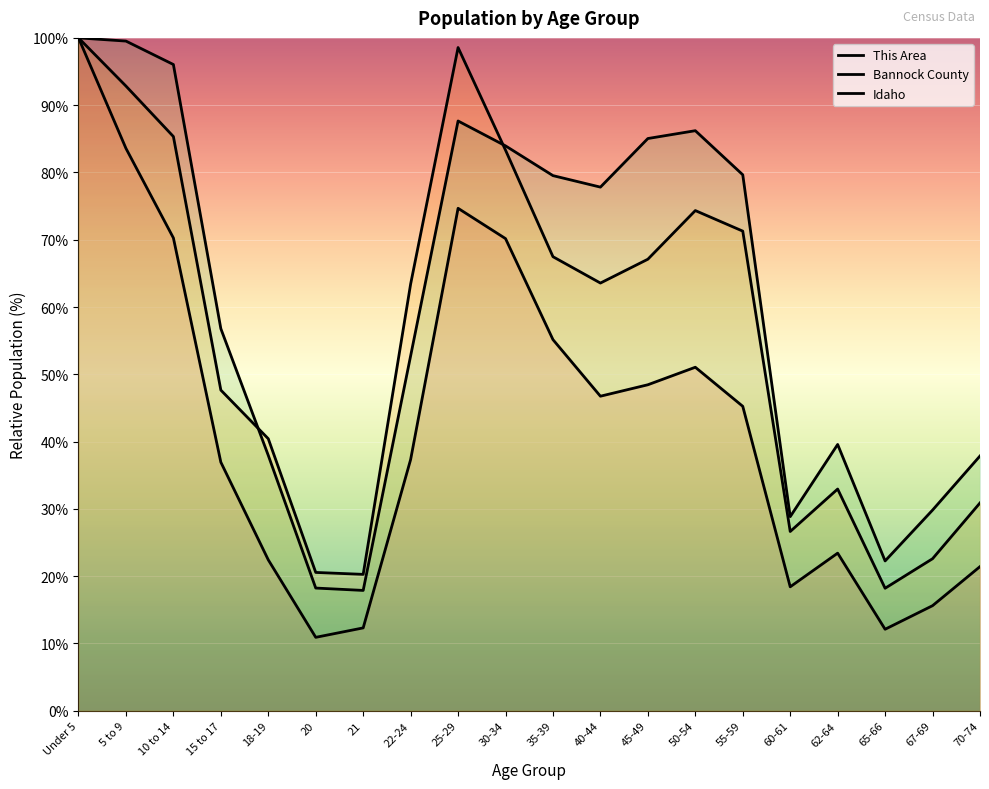

Which category has the lowest value in the Bannock County series?

65-66